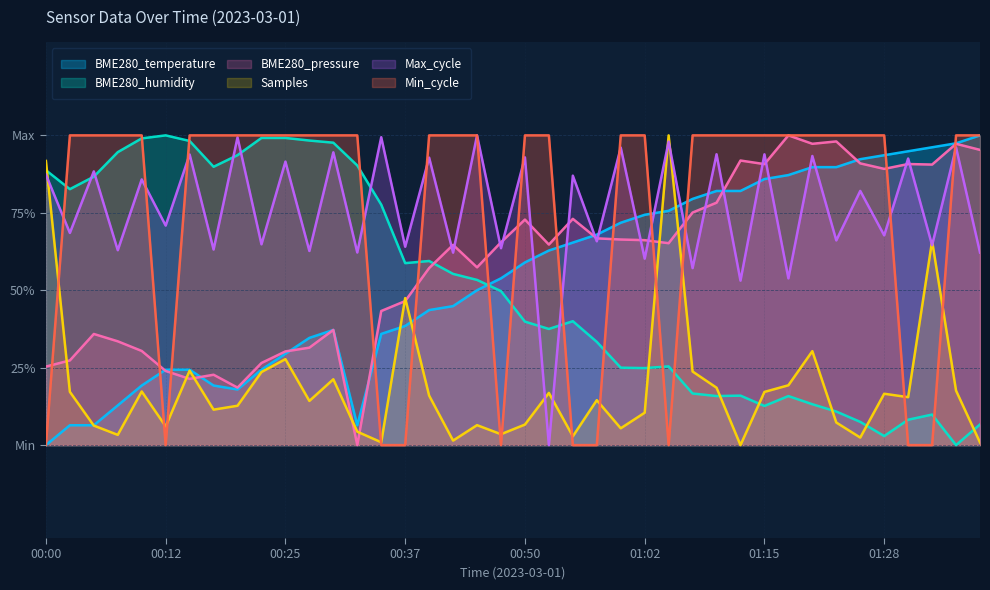

Which series has the largest range (max minus min)?

BME280_temperature